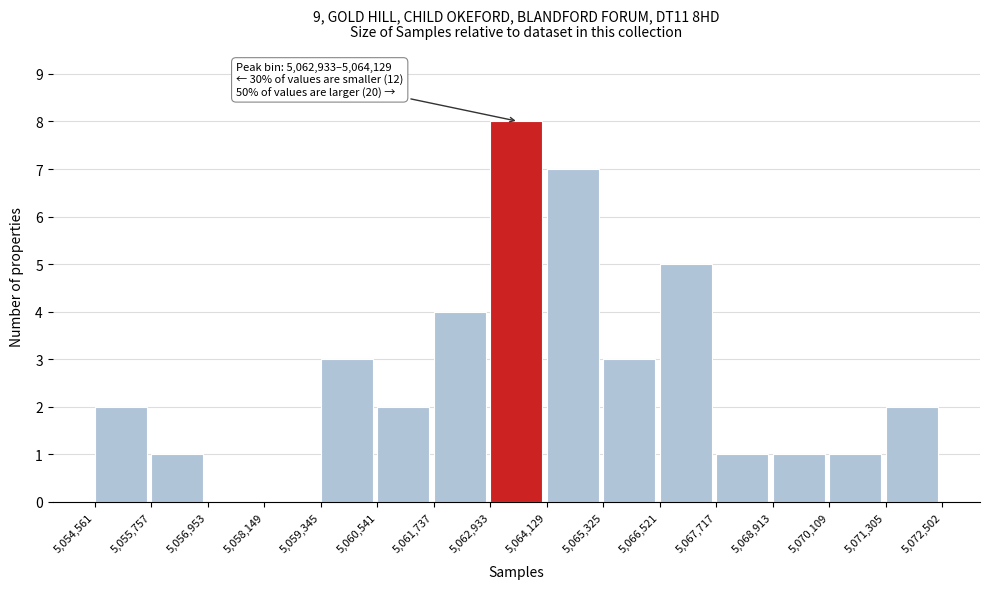

Which range on the x-axis has the tallest bar?

5,062,933 to 5,064,129